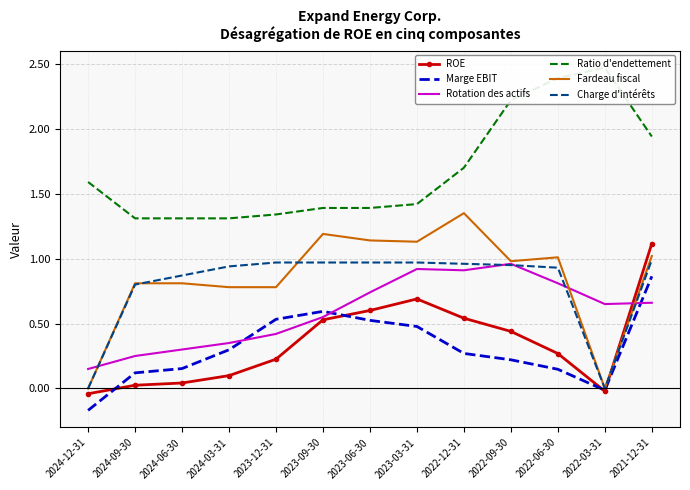

Where is Marge EBIT nearest to the value 0?

2022-03-31